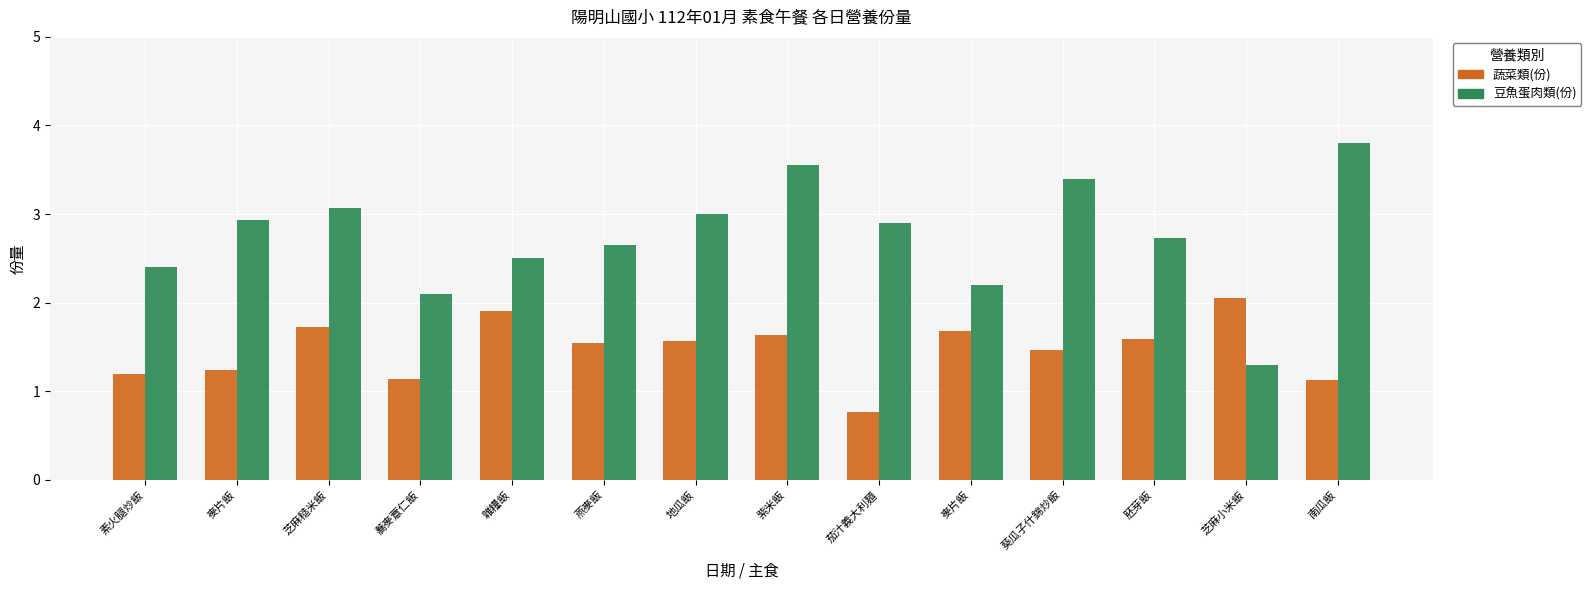

What are all the series names shown in the legend?

蔬菜類(份), 豆魚蛋肉類(份)